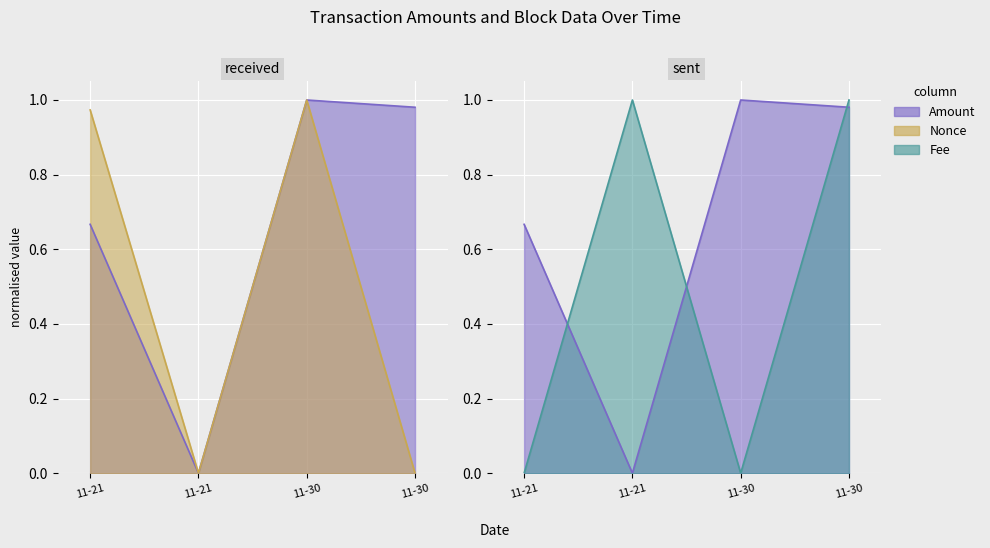

What are all the series names shown in the legend?

Amount, Fee, Nonce